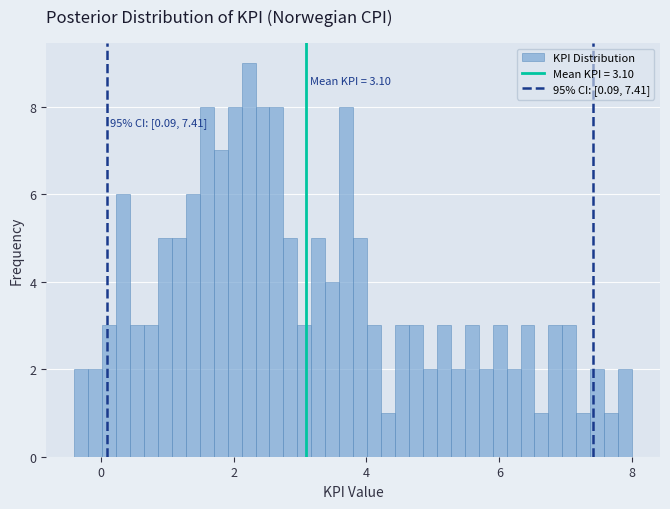

Around what value on the x-axis is the tallest bar? Give the approximate position of its centre, as read against the axis.

2.2